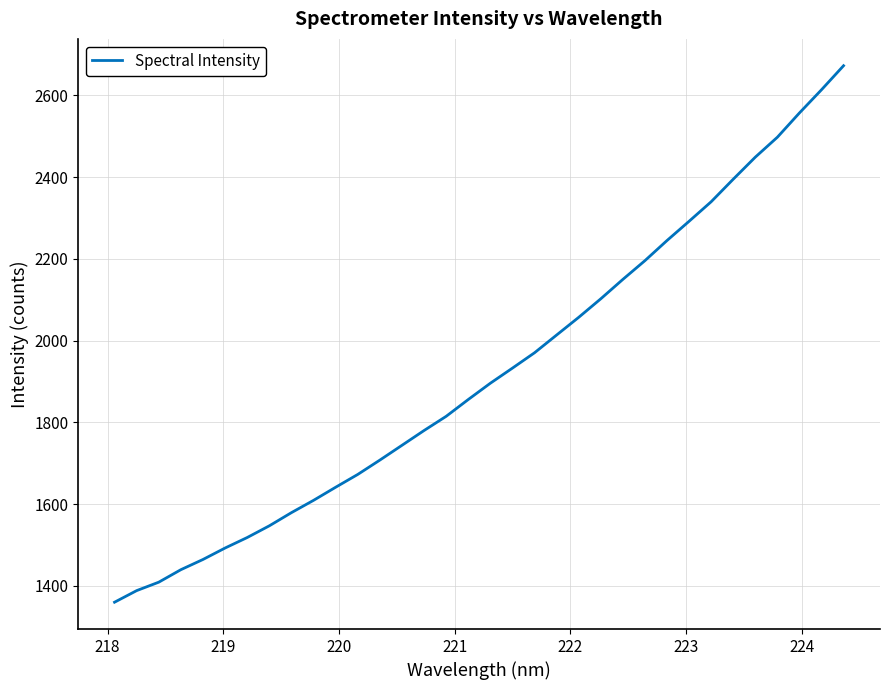

What is the difference between the maximum and minimum values?

1312.7